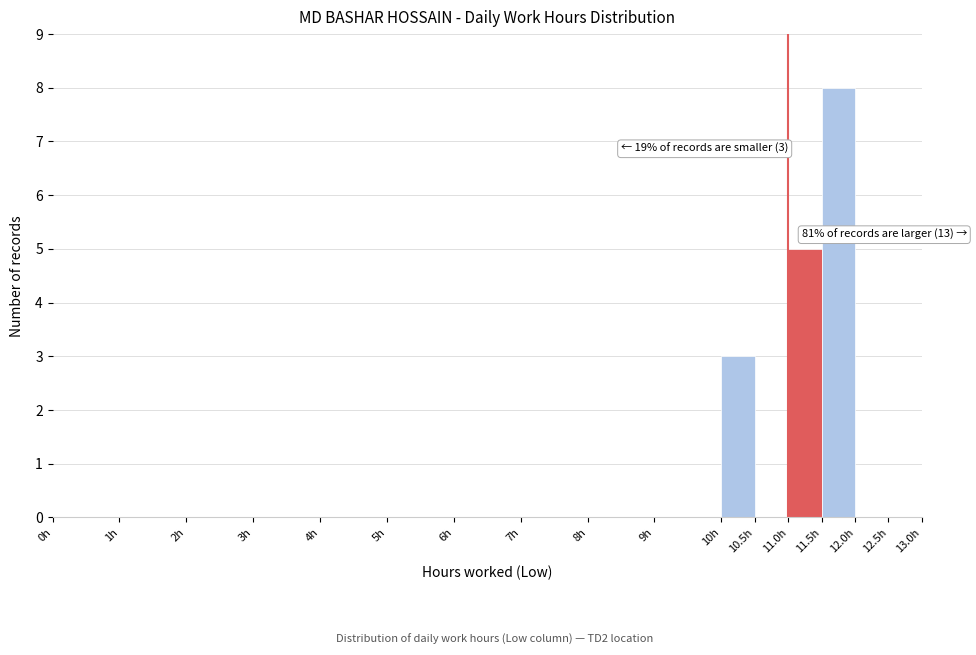

Over which range of the x-axis is the bar tallest?

11.5 to 12.0